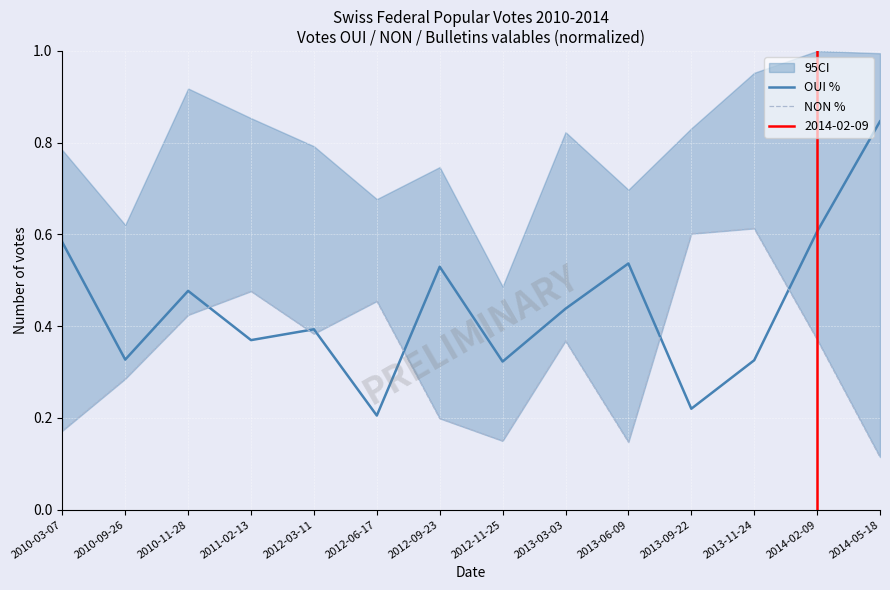

Is this an area chart (filled region under the line)?

No